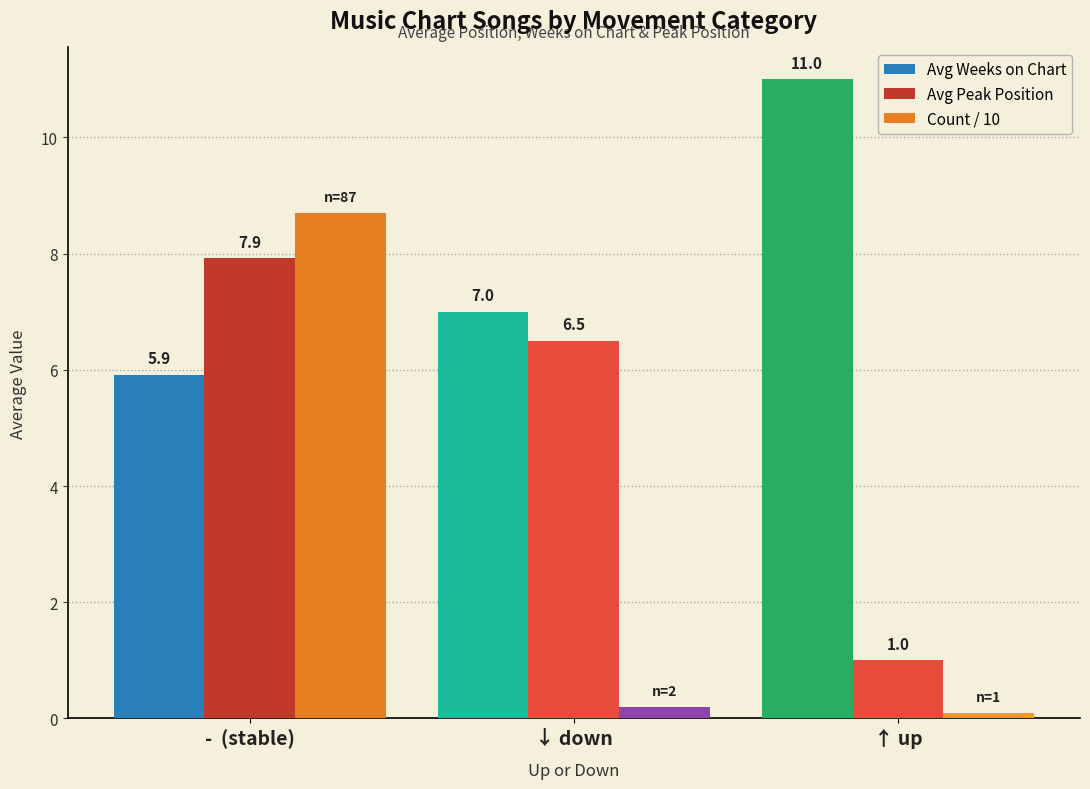

Rank the series by their maximum value, from highest to lowest.

Avg Weeks on Chart, Count / 10, Avg Peak Position